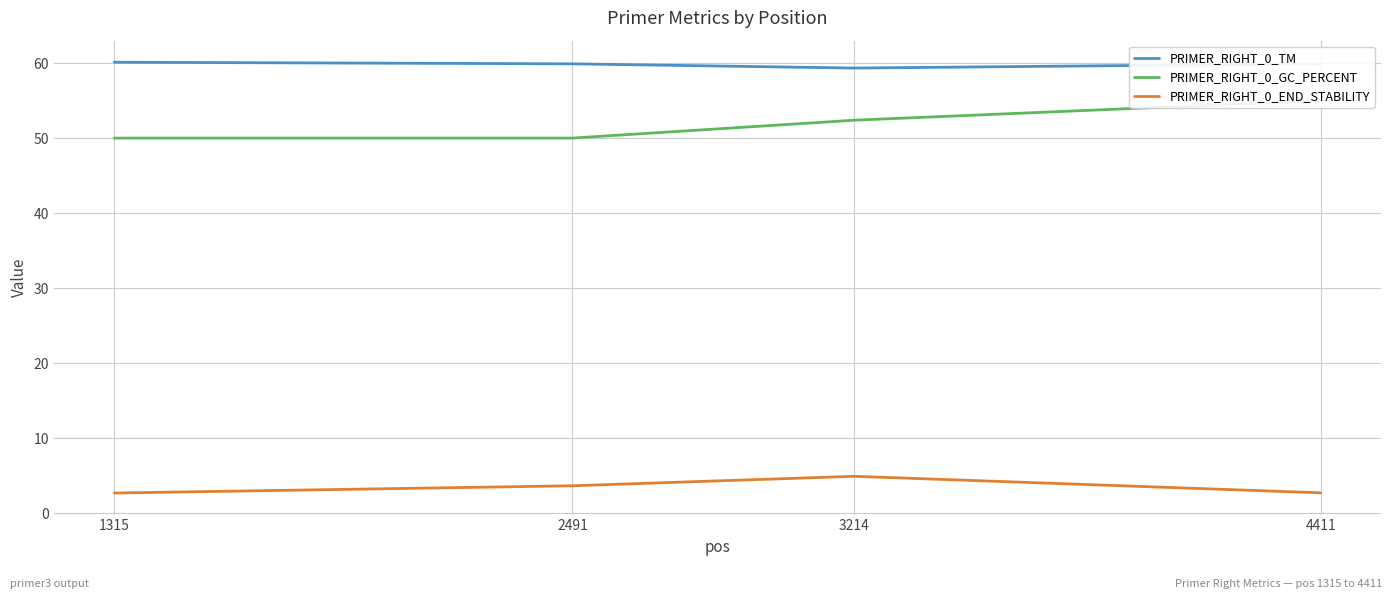

How many lines are shown in the chart?

3